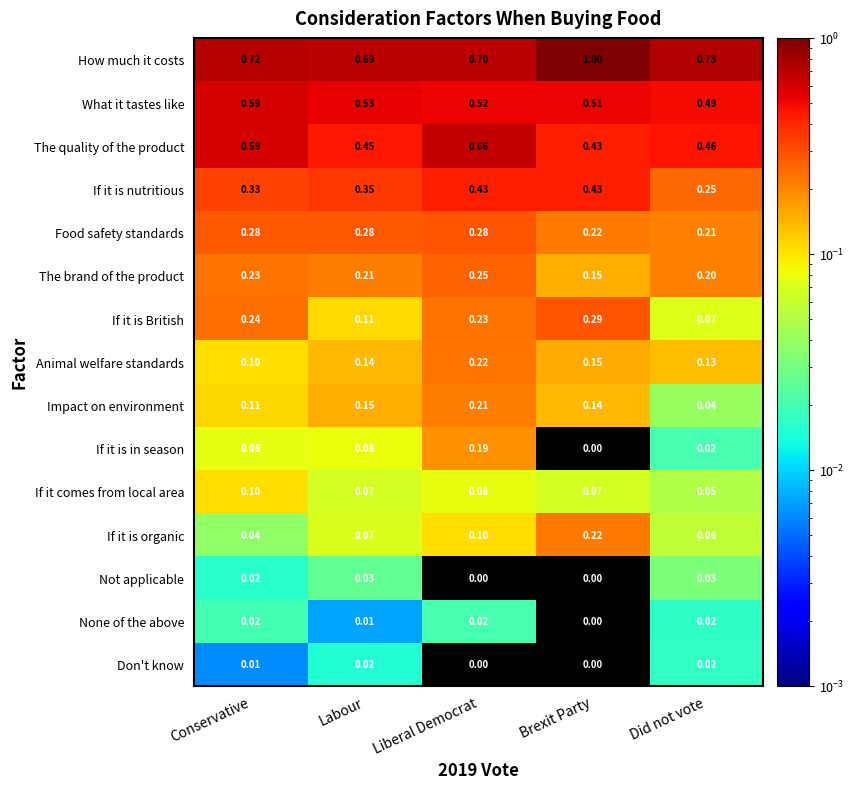

Between Conservative and Labour, which series saw the biggest shift?

The quality of the product